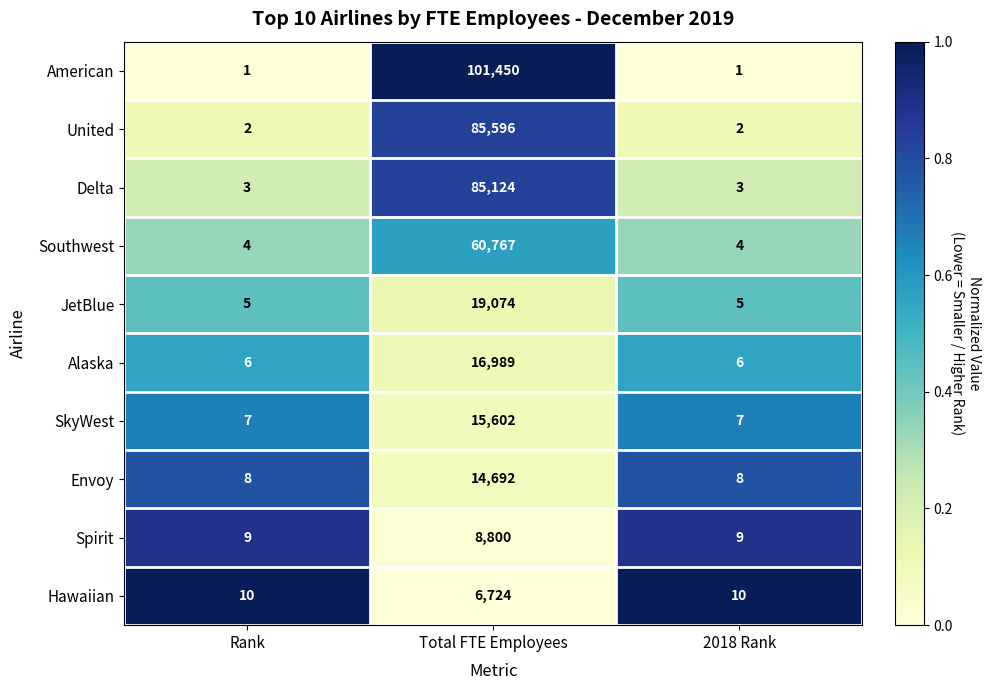

Reading left to right, transcribe all the data shown in this chart.

American: 1	101450	1
United: 2	85596	2
Delta: 3	85124	3
Southwest: 4	60767	4
JetBlue: 5	19074	5
Alaska: 6	16989	6
SkyWest: 7	15602	7
Envoy: 8	14692	8
Spirit: 9	8800	9
Hawaiian: 10	6724	10